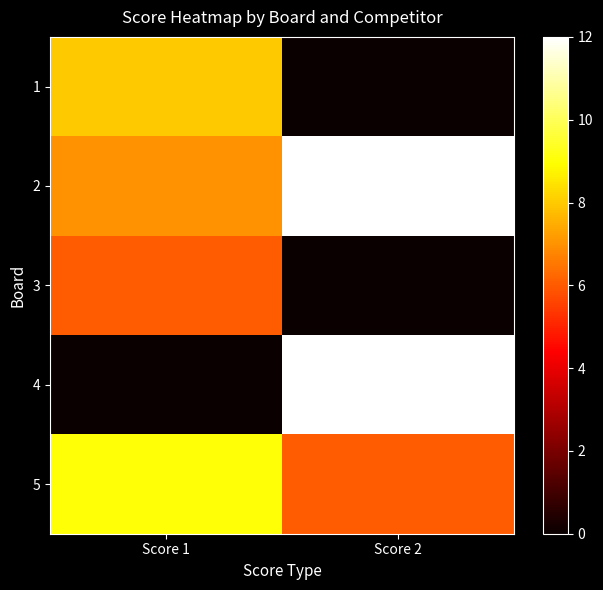

Reading right to left, transcribe all the data shown in this chart.

1: Score 2=0	Score 1=8
2: Score 2=12	Score 1=7
3: Score 2=0	Score 1=6
4: Score 2=12	Score 1=0
5: Score 2=6	Score 1=9